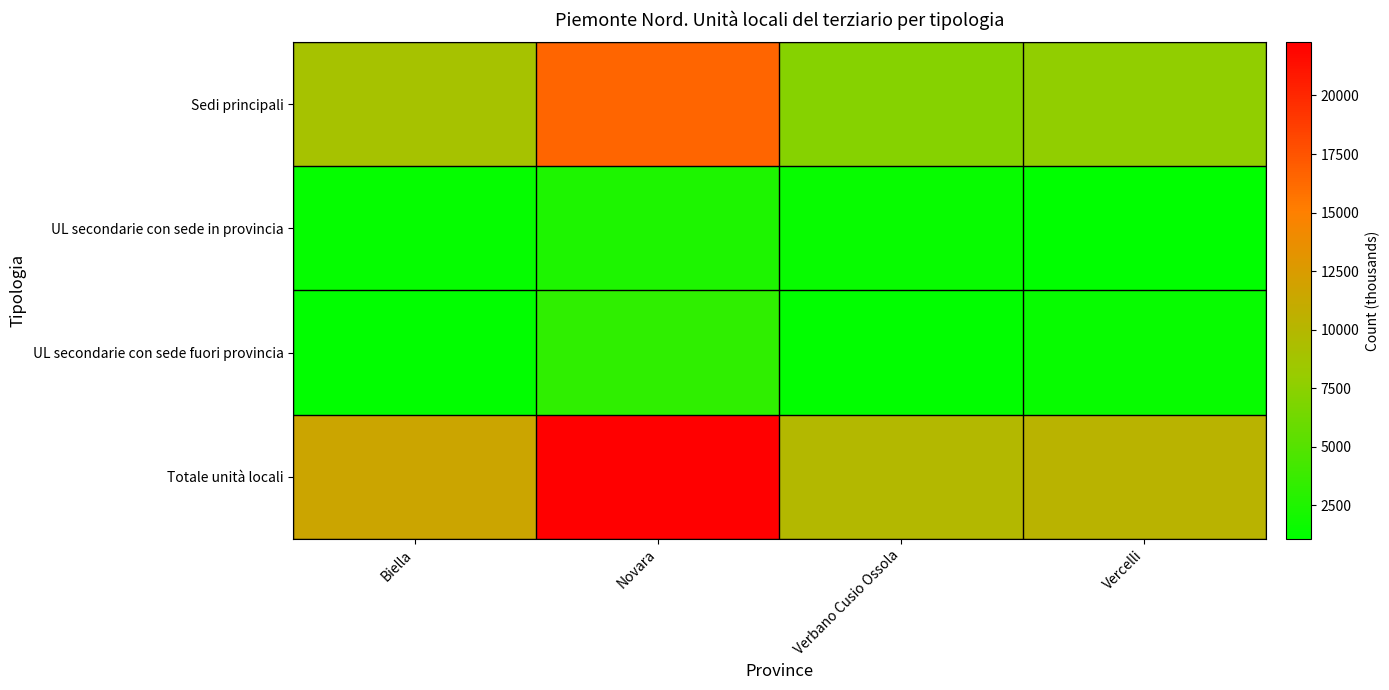

Reading left to right, what are all the values shown in this chart?

Sedi principali: Biella=9023	Novara=16527	Verbano Cusio Ossola=7243	Vercelli=7744
UL secondarie con sede in provincia: Biella=1353	Novara=2481	Verbano Cusio Ossola=1439	Vercelli=1084
UL secondarie con sede fuori provincia: Biella=1213	Novara=3260	Verbano Cusio Ossola=1194	Vercelli=1463
Totale unità locali: Biella=11589	Novara=22268	Verbano Cusio Ossola=9876	Vercelli=10291